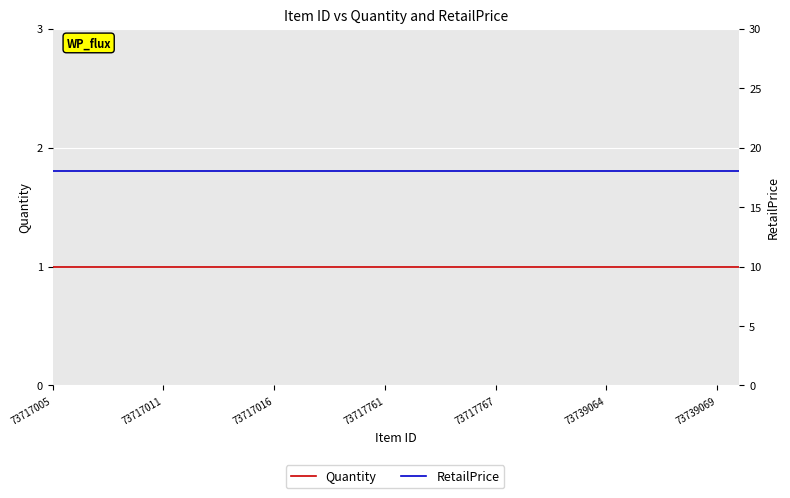

What is the value of the Quantity point at the 25th from the left?

1.0